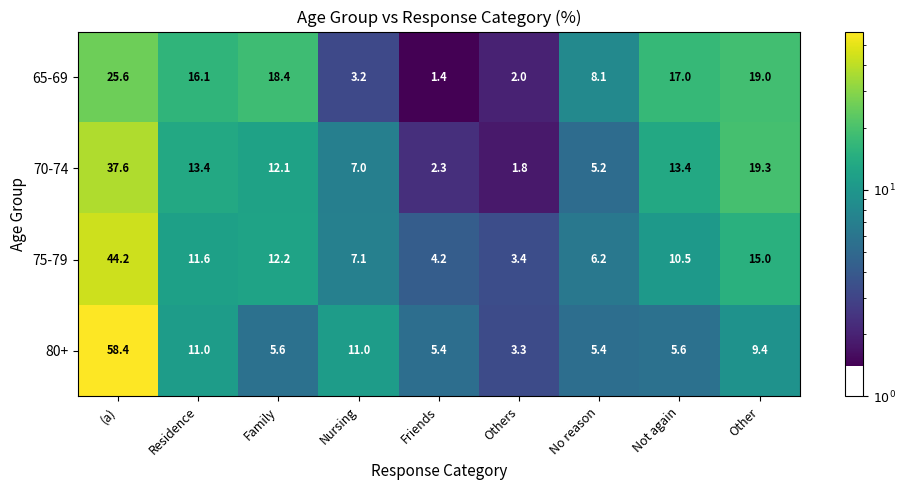

At how many categories does at least one series exceed 4?

8